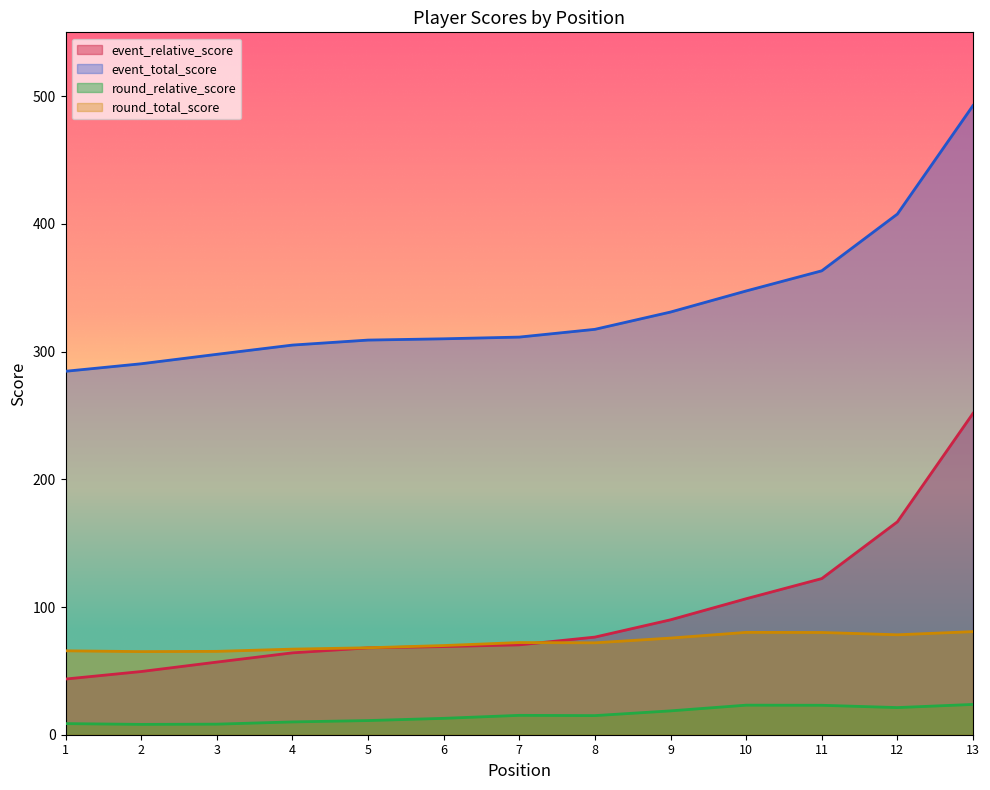

Does the chart display data point markers on the line(s)?

No